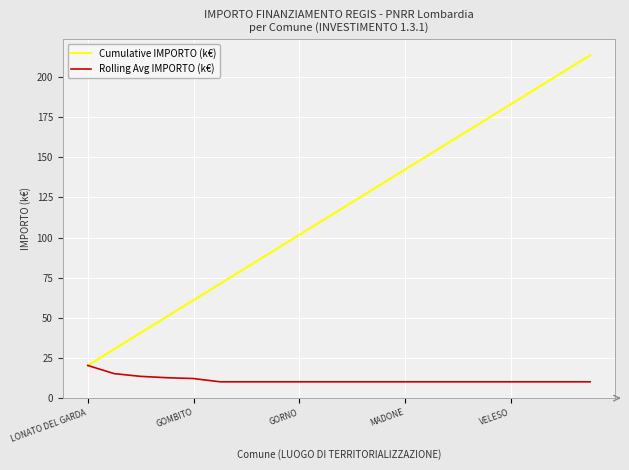

How many values in the Cumulative IMPORTO (k€) series are below 122?

10